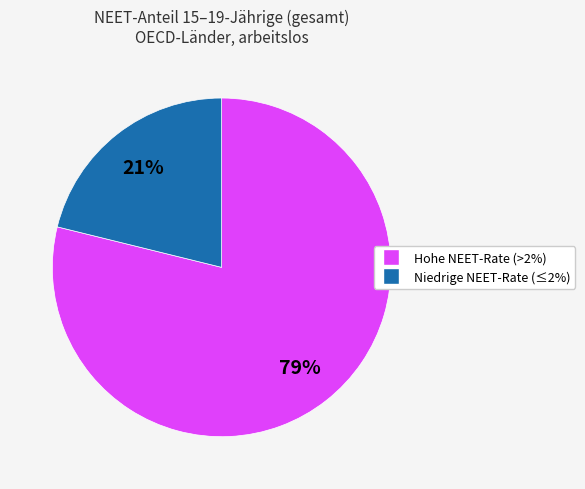

To the nearest percent, what is the average slice percentage?

50%